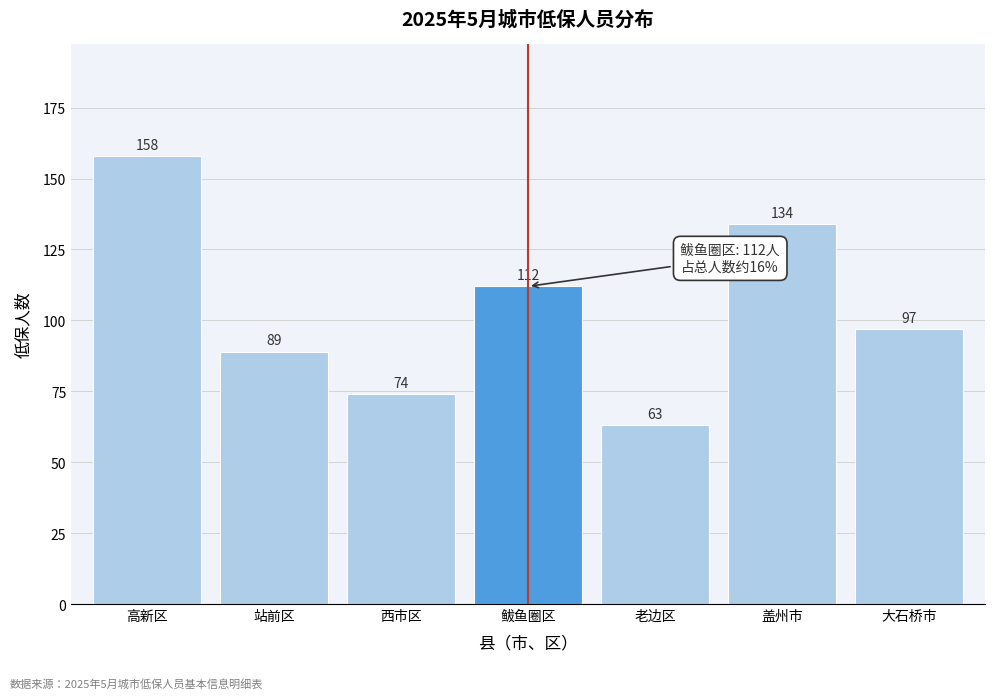

Reading left to right, what are all the values shown in this chart?

高新区=158	站前区=89	西市区=74	鲅鱼圈区=112	老边区=63	盖州市=134	大石桥市=97